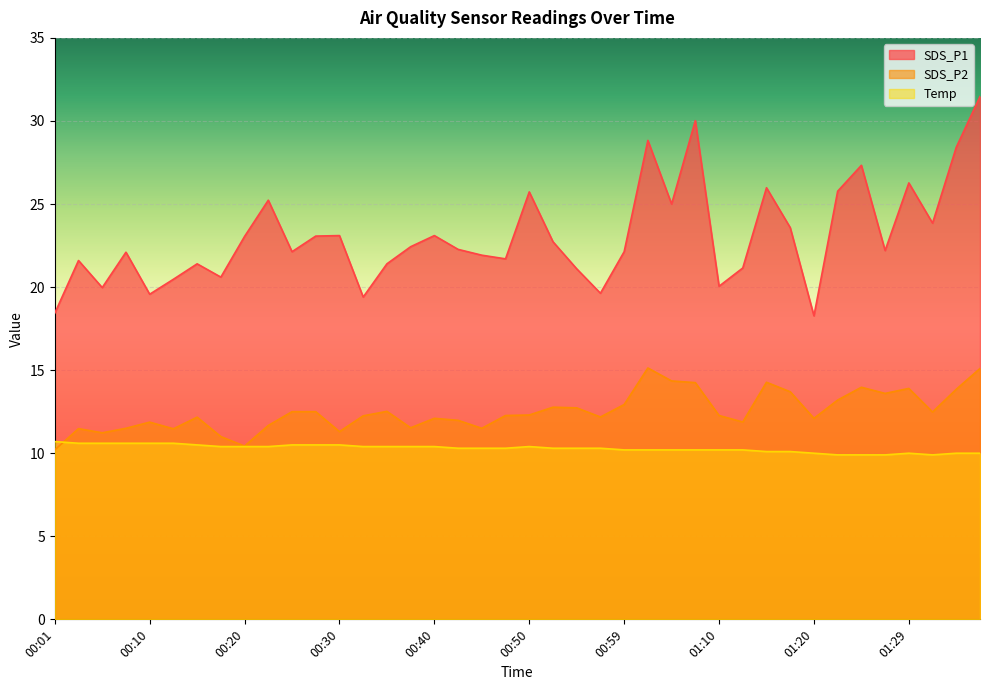

At which label does SDS_P2 reach its minimum?

00:01